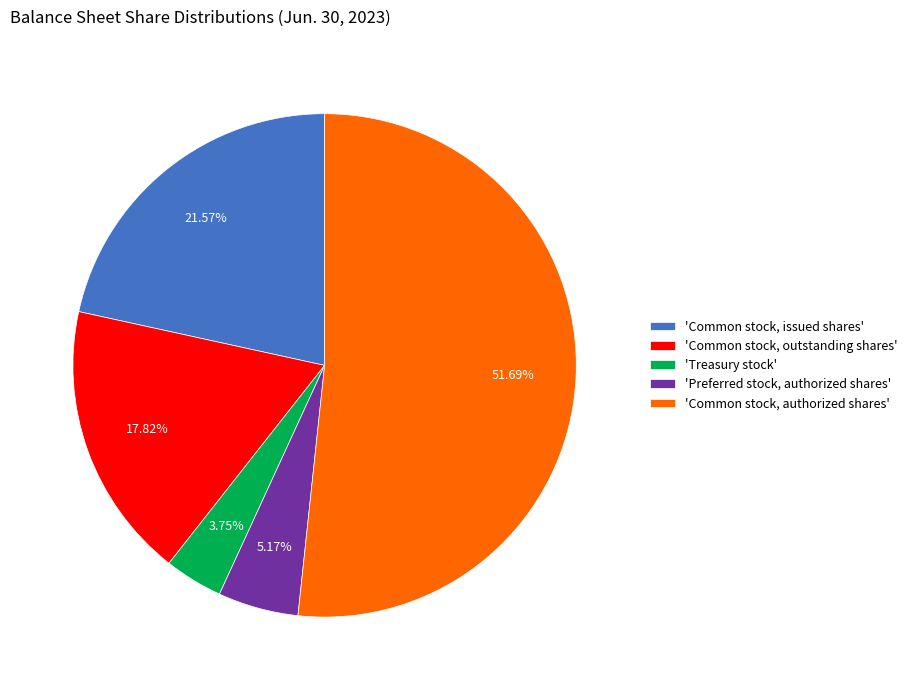

Combined, do 'Common stock, issued shares' and 'Common stock, outstanding shares' account for over 50%?

No